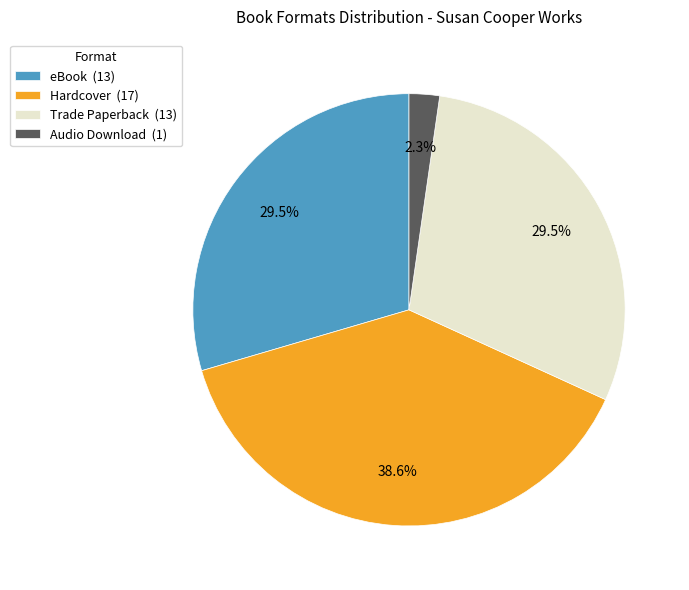

Approximately how many times larger is the value at Hardcover (17) compared to eBook (13)?

1.3